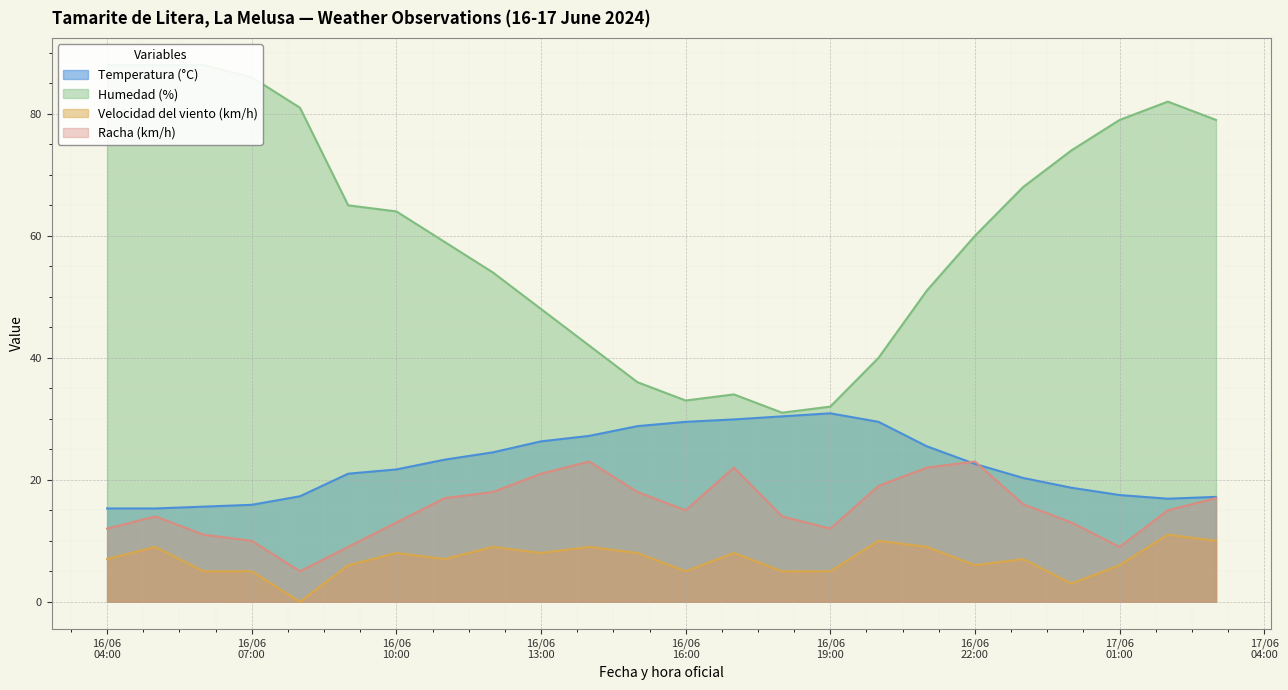

Is it true that Humedad (%) equals 51.0 at 16/06 21:00?

True